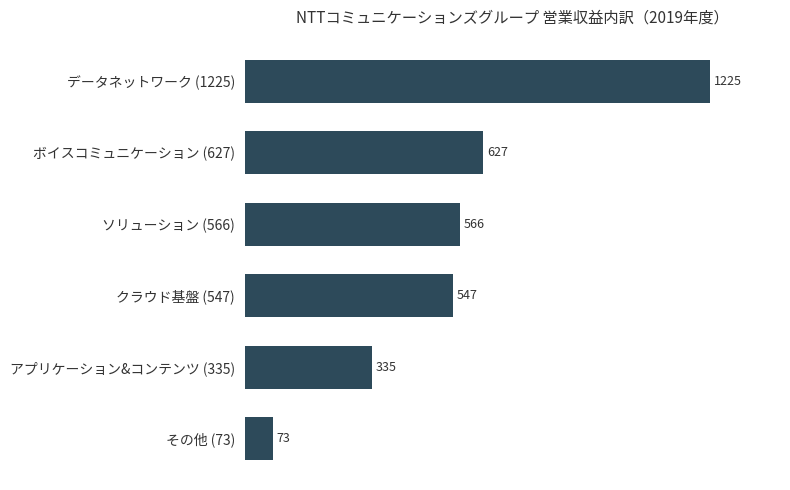

Reading top to bottom, what are all the values shown in this chart?

データネットワーク (1225)=1225	ボイスコミュニケーション (627)=627	ソリューション (566)=566	クラウド基盤 (547)=547	アプリケーション&コンテンツ (335)=335	その他 (73)=73